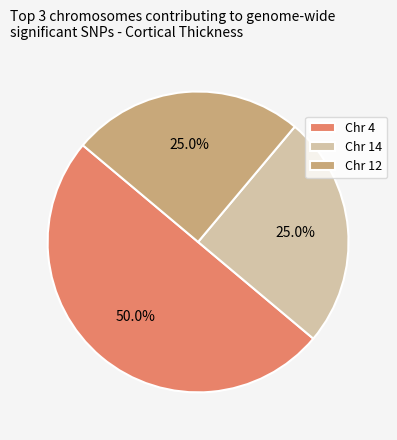

What percentage is the Chr 4 slice, to the nearest percent?

50%